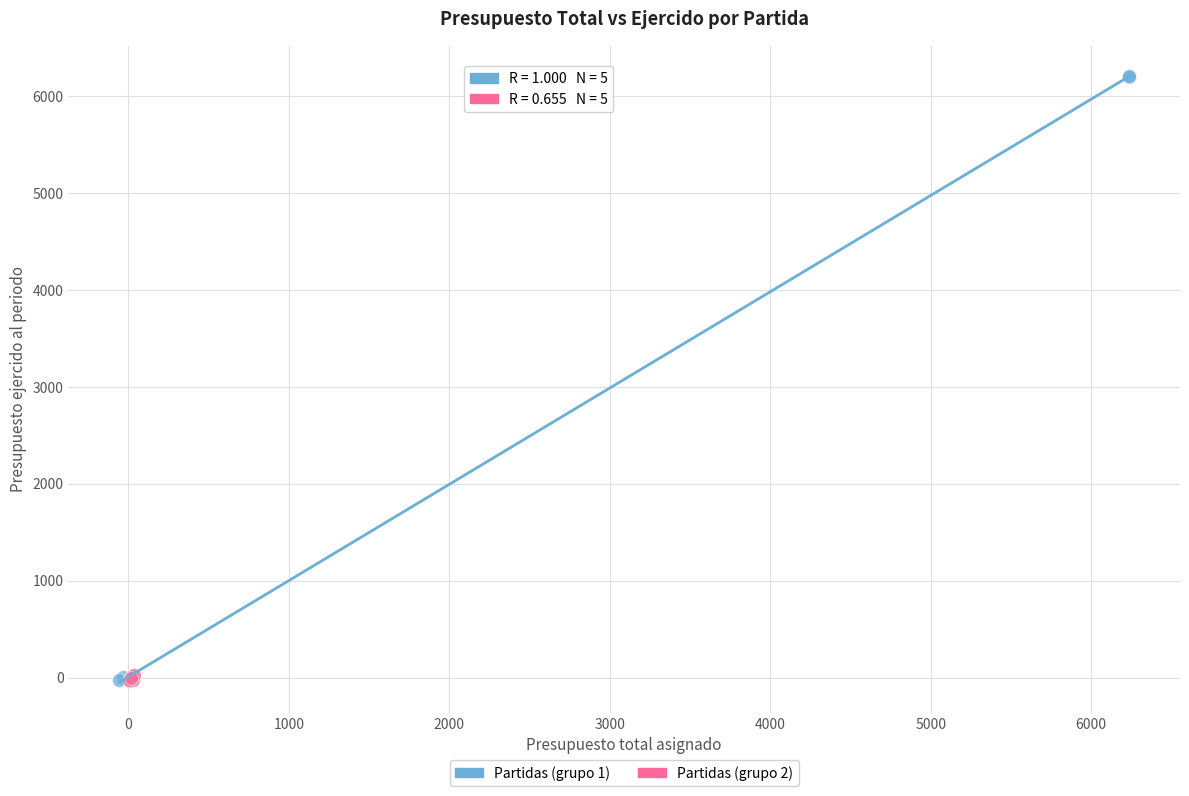

Which series has the largest Y range (max minus min)?

Partidas (grupo 1)